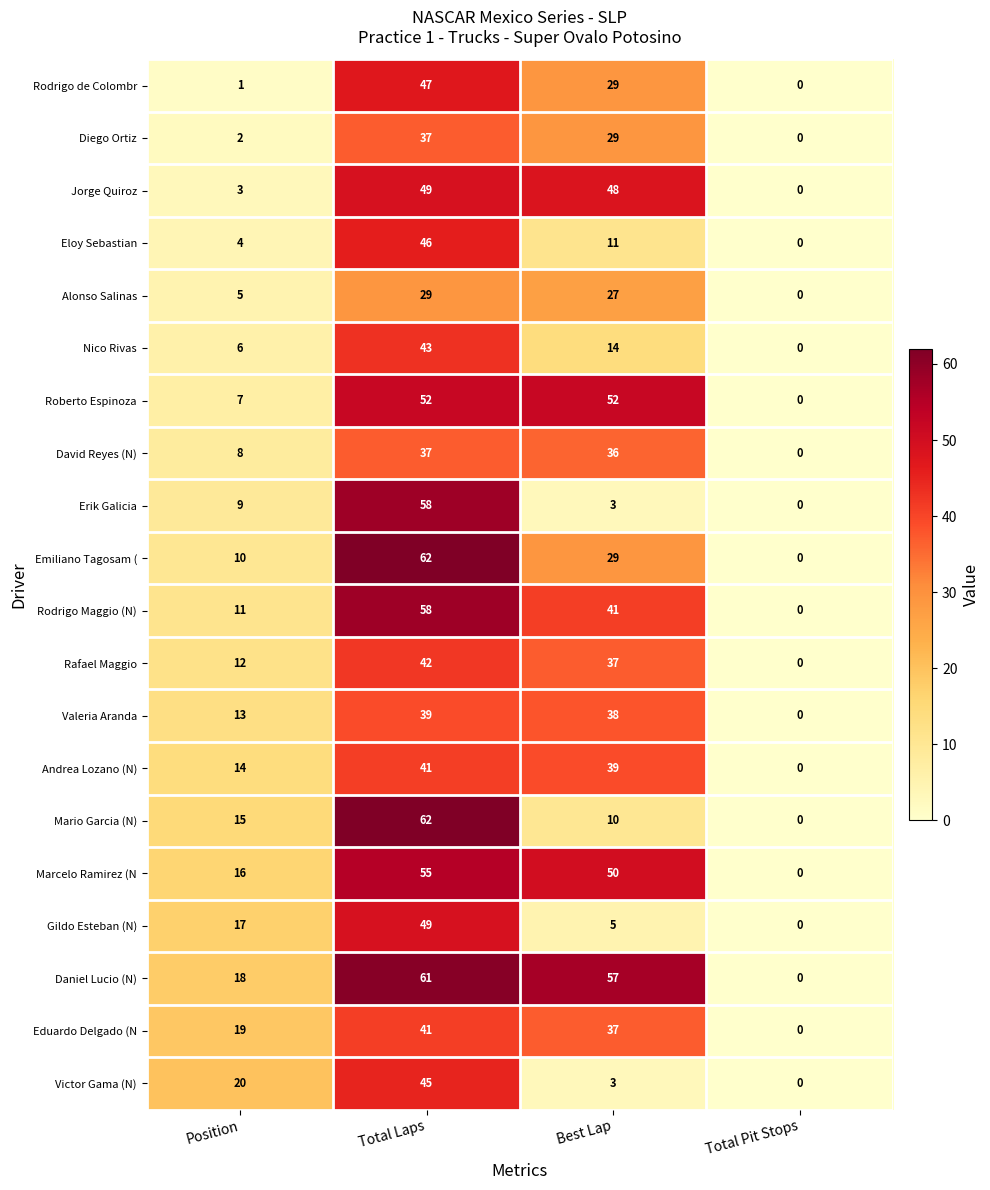

Which series changed the most between Best Lap and Total Pit Stops?

Daniel Lucio (N)